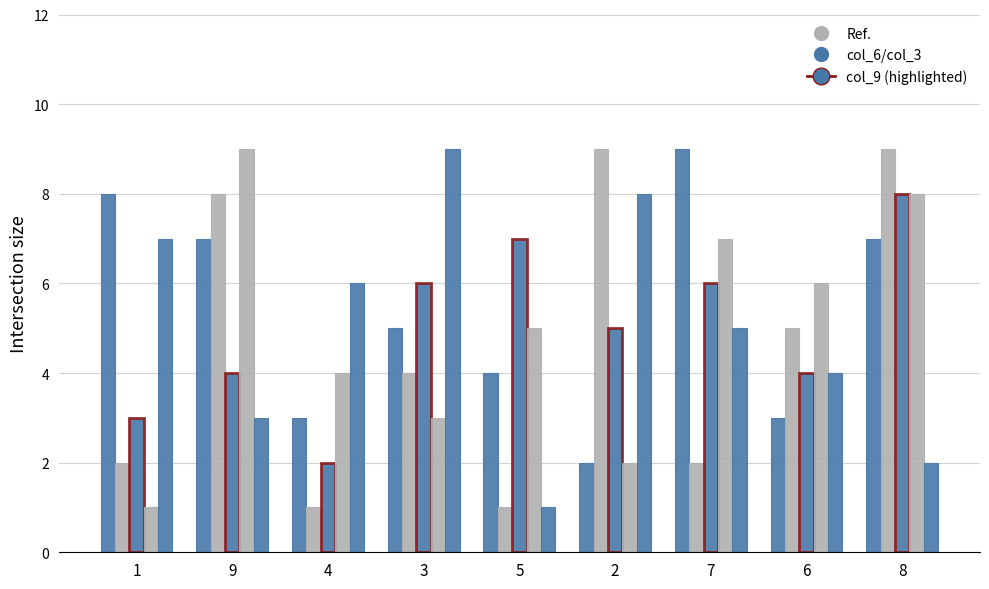

What position from the right is 2?

4